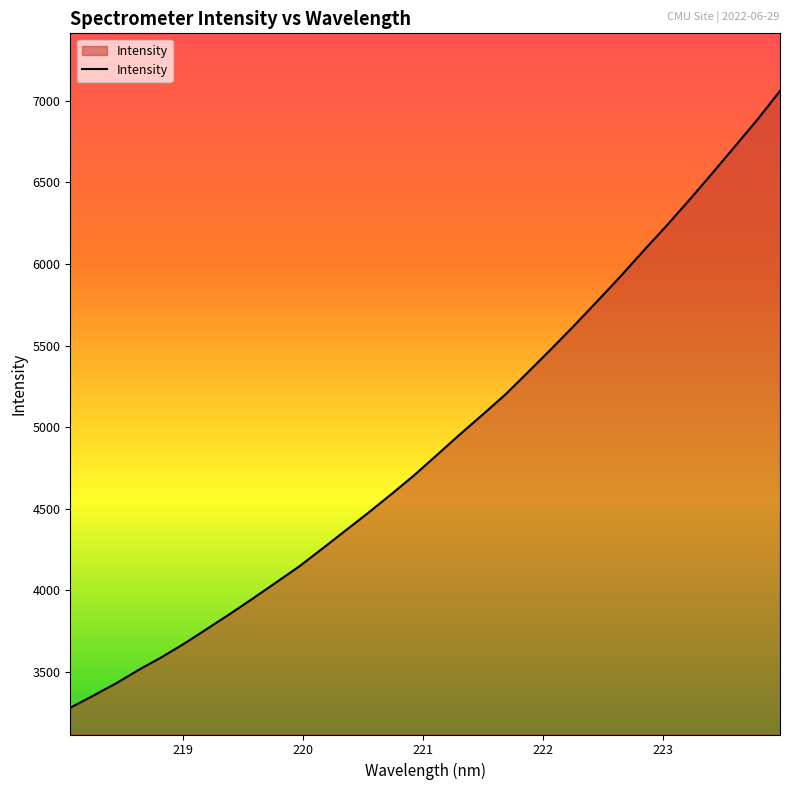

What is the maximum value shown in the chart?

7060.1